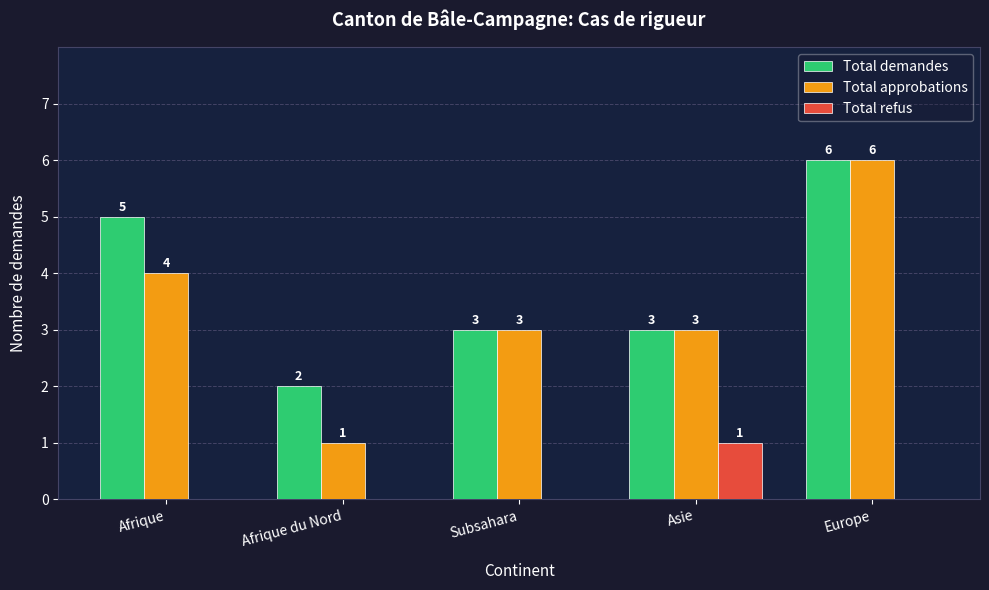

Reading right to left, list all the values displayed in this chart.

Total demandes: Europe=6	Asie=3	Subsahara=3	Afrique du Nord=2	Afrique=5
Total approbations: Europe=6	Asie=3	Subsahara=3	Afrique du Nord=1	Afrique=4
Total refus: Europe=0	Asie=1	Subsahara=0	Afrique du Nord=0	Afrique=0